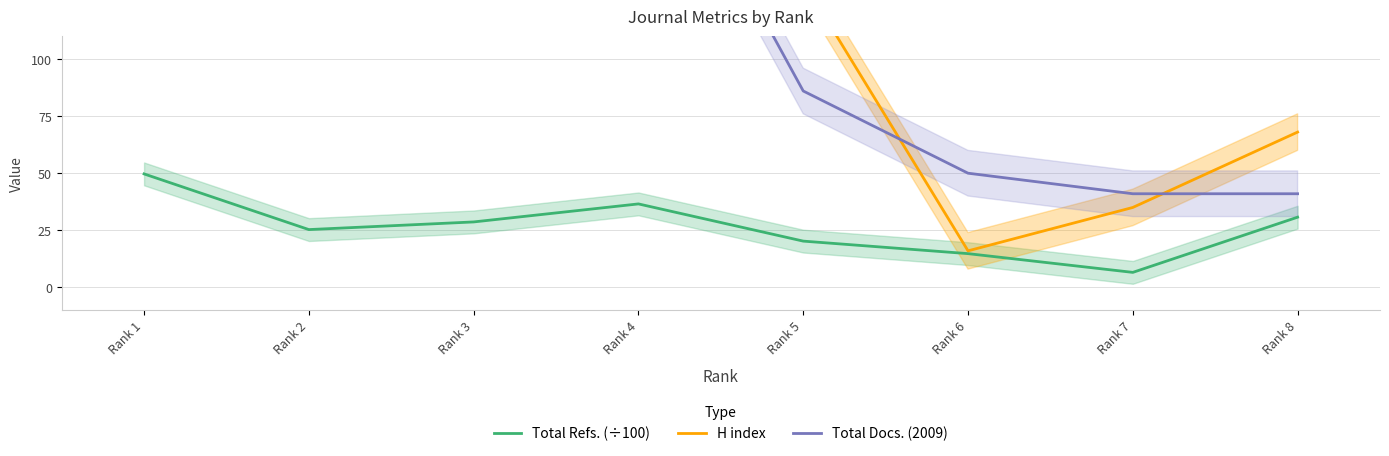

At Rank 6, list the series in order from largest to smallest.

Total Docs. (2009), H index, Total Refs. (÷100)